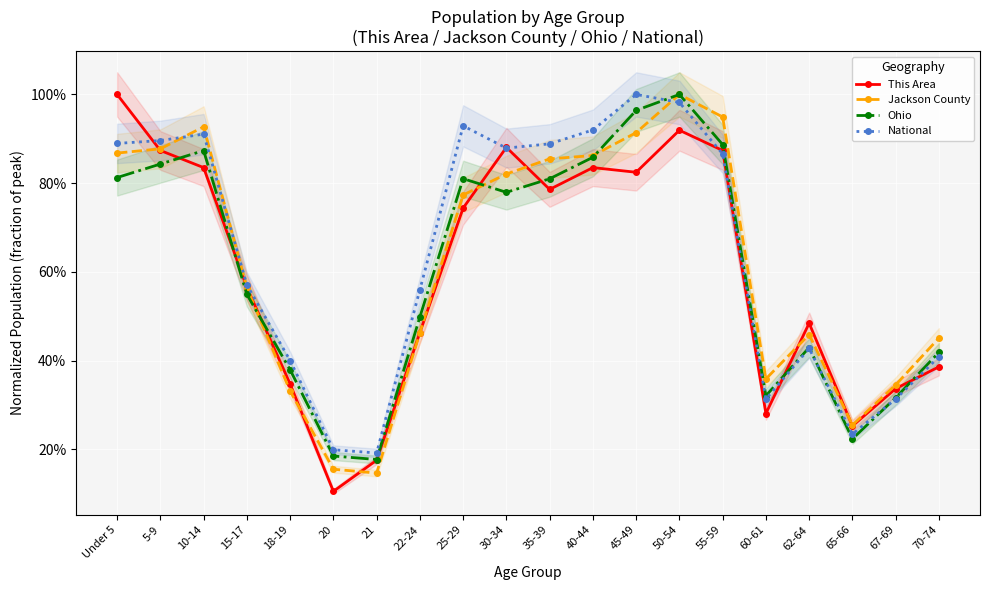

After their last crossing, which series has the higher values: Ohio or National?

Ohio